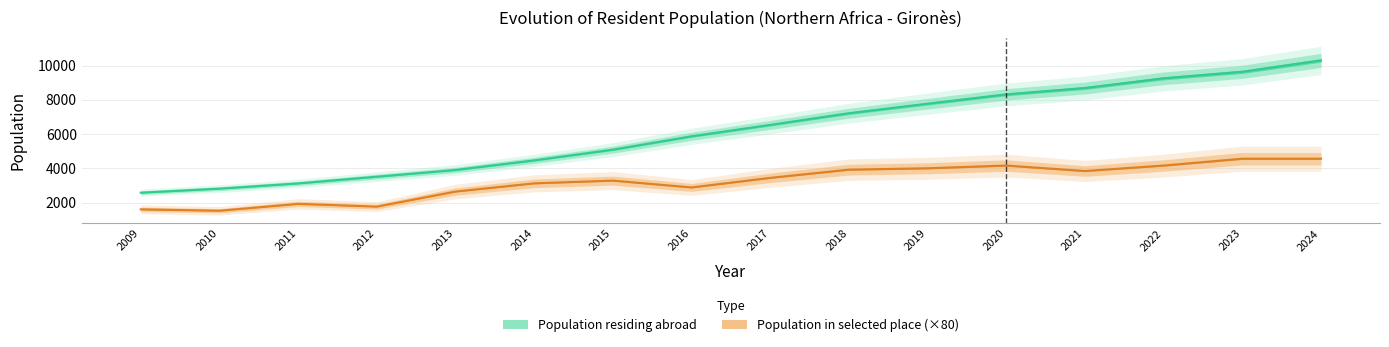

How many data points in Population residing abroad are less than 6534?

8